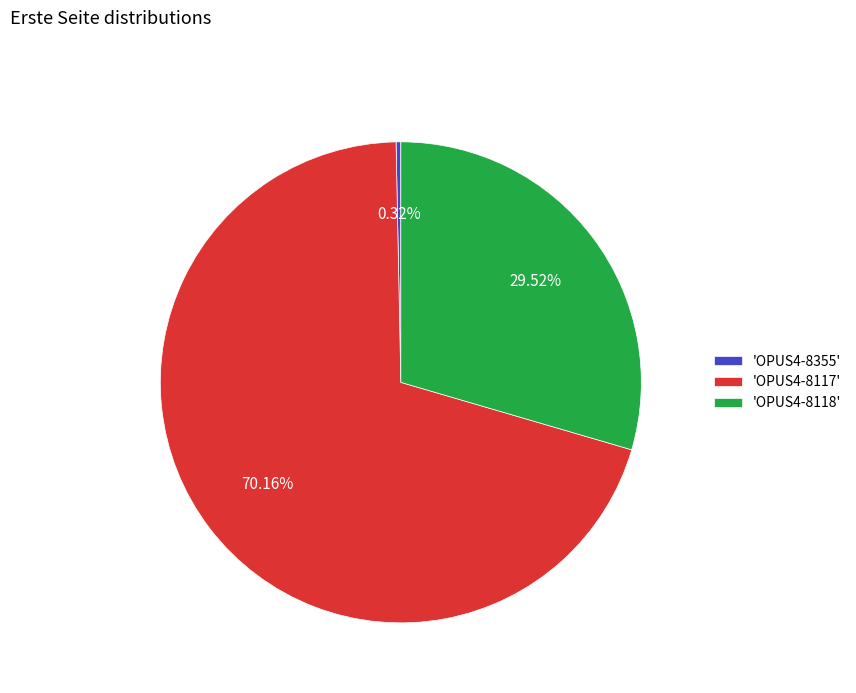

Which slice represents more than half of the pie?

'OPUS4-8117'